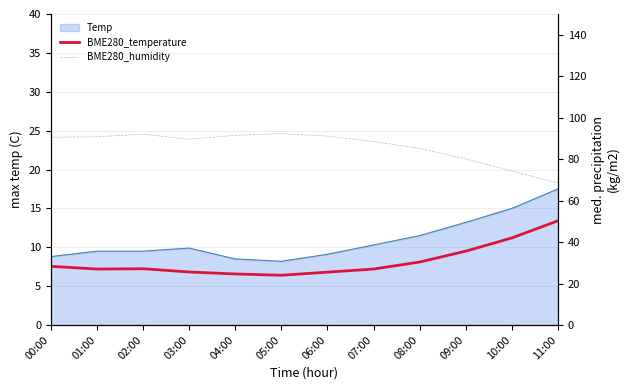

The value of BME280_humidity at 06:00 is 91.1. True or false?

True